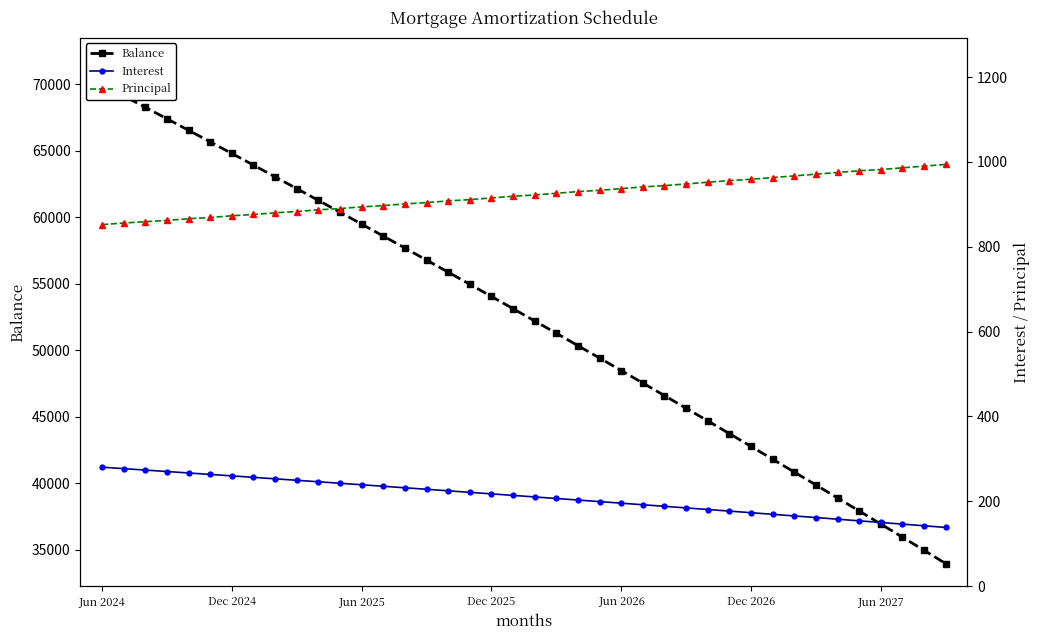

What is the sum of all Balance values?

2097238.0